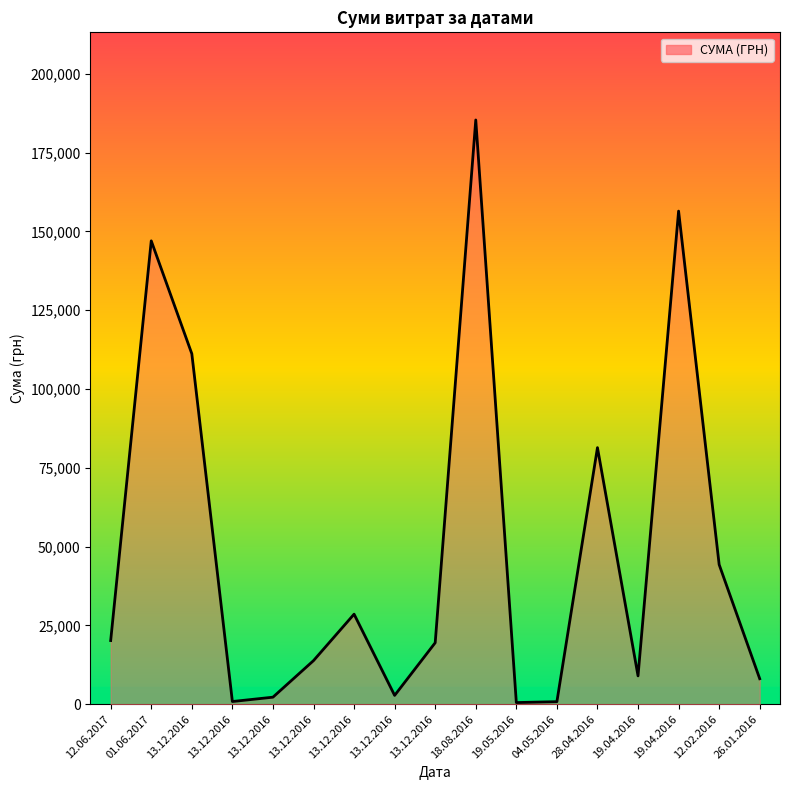

How many interior local peaks (higher than both neighbors) does the data have?

5